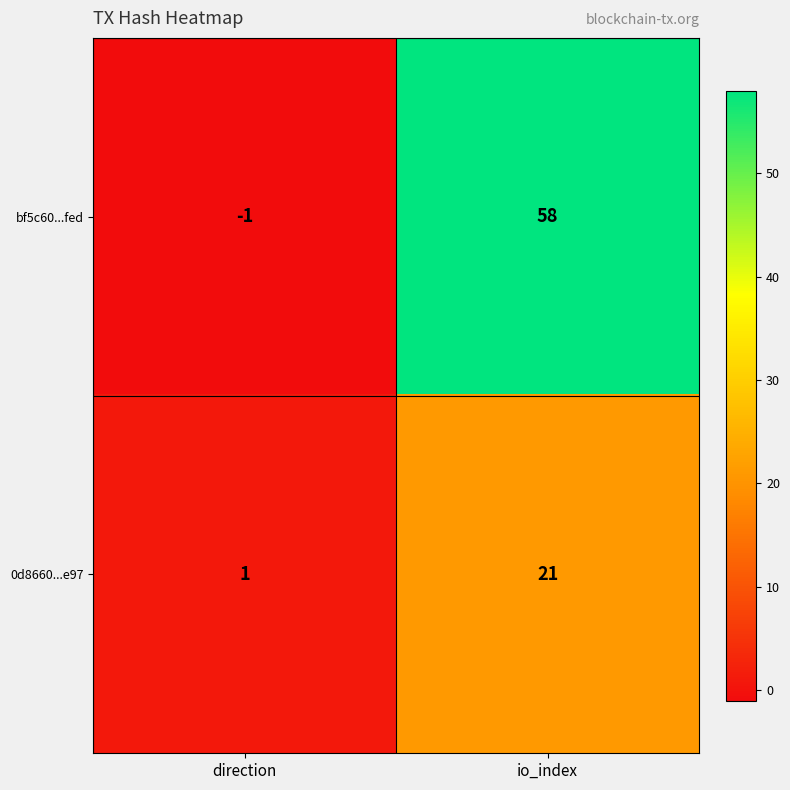

Reading left to right, transcribe all the data shown in this chart.

bf5c60...fed: direction=-1	io_index=58
0d8660...e97: direction=1	io_index=21